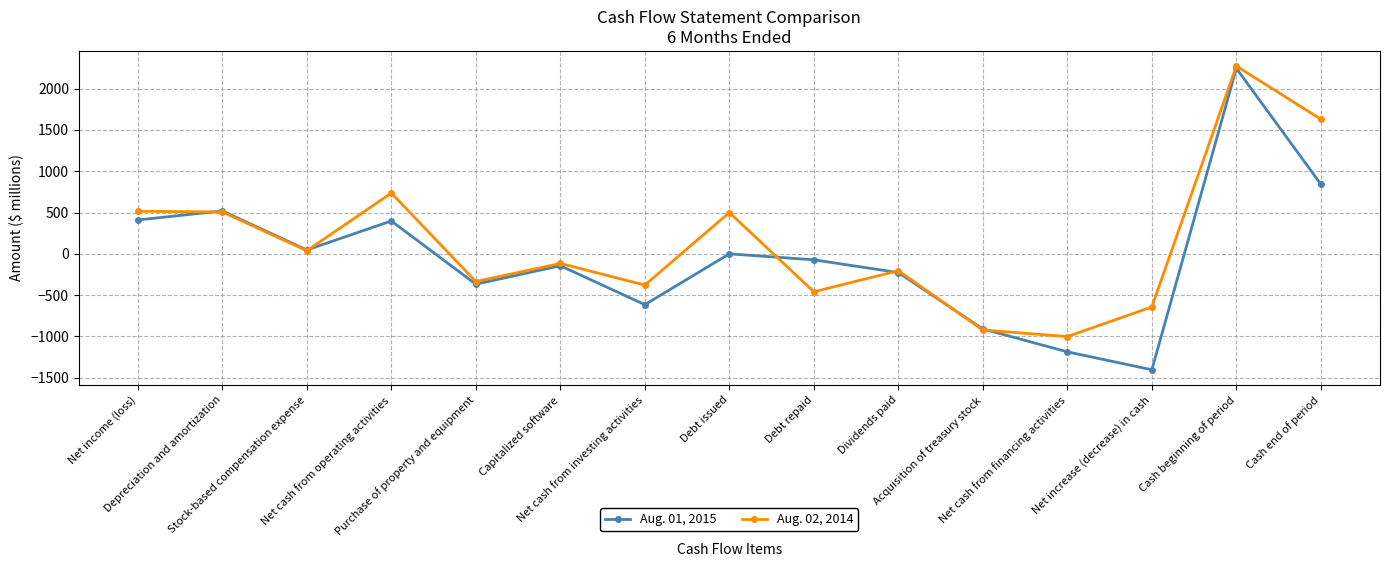

True or false: Aug. 01, 2015 has more than 1 interior local peaks.

True